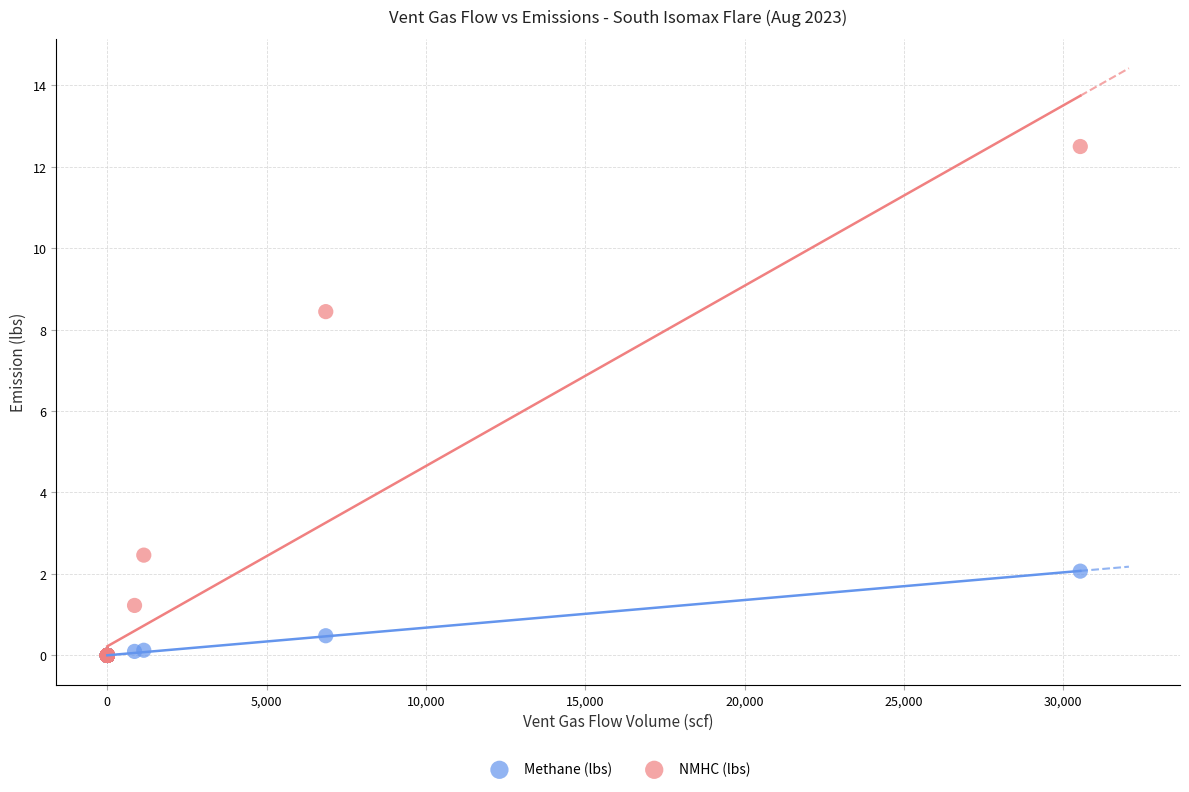

Across all series, what Y value is closest to 6?

8.4